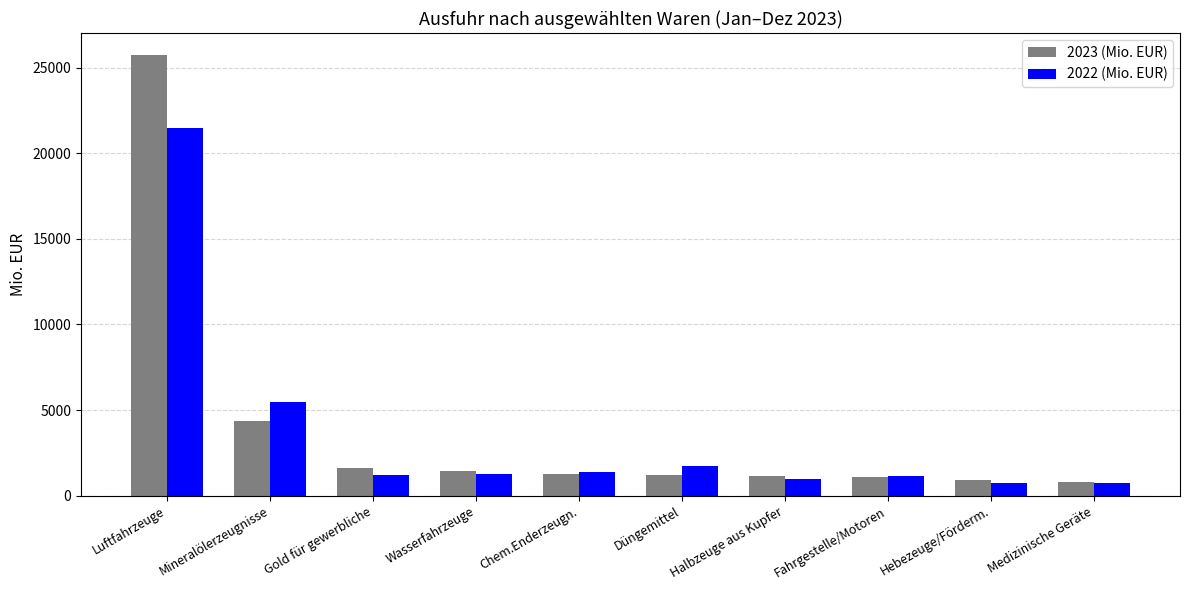

List the series in order of their peak value, lowest first.

2022 (Mio. EUR), 2023 (Mio. EUR)